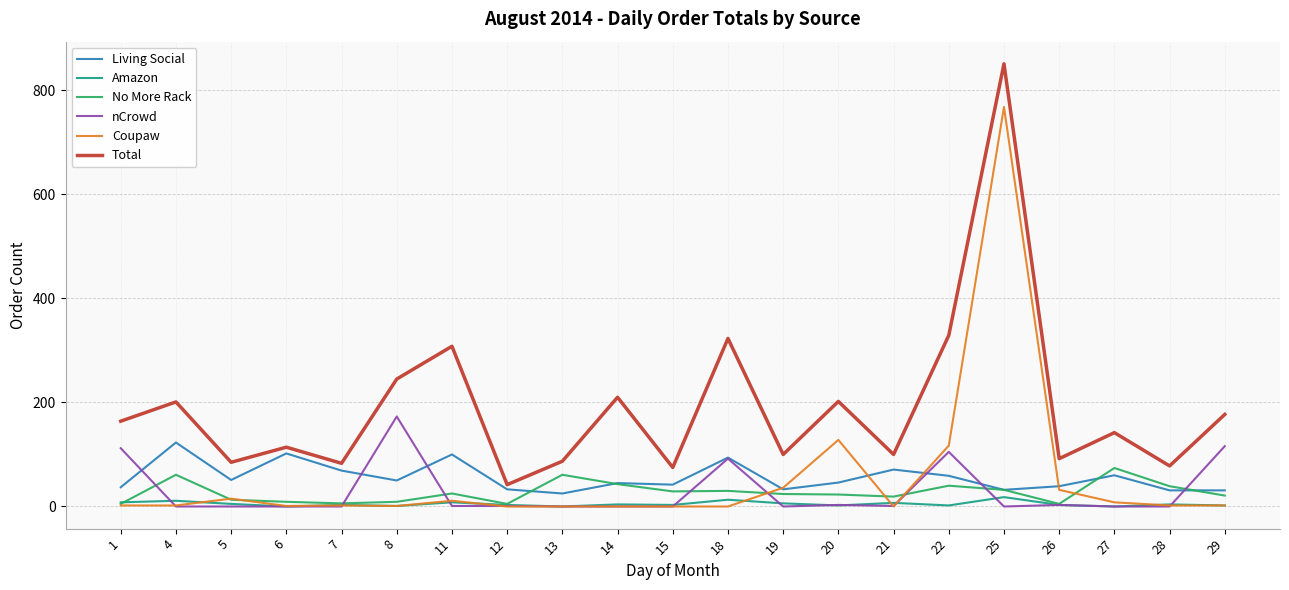

Is it true that Total equals 177 at 29?

True